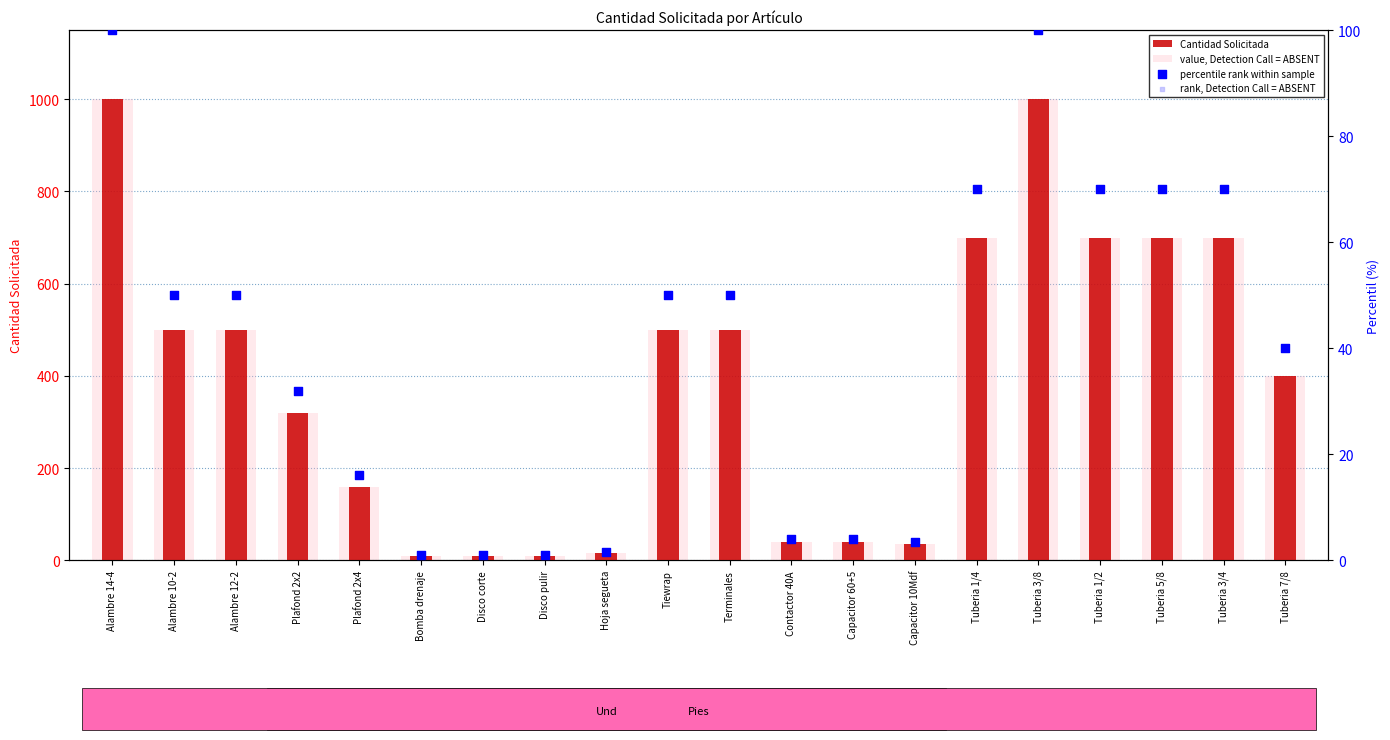

Which series contains the lowest Y value?

percentile rank within sample